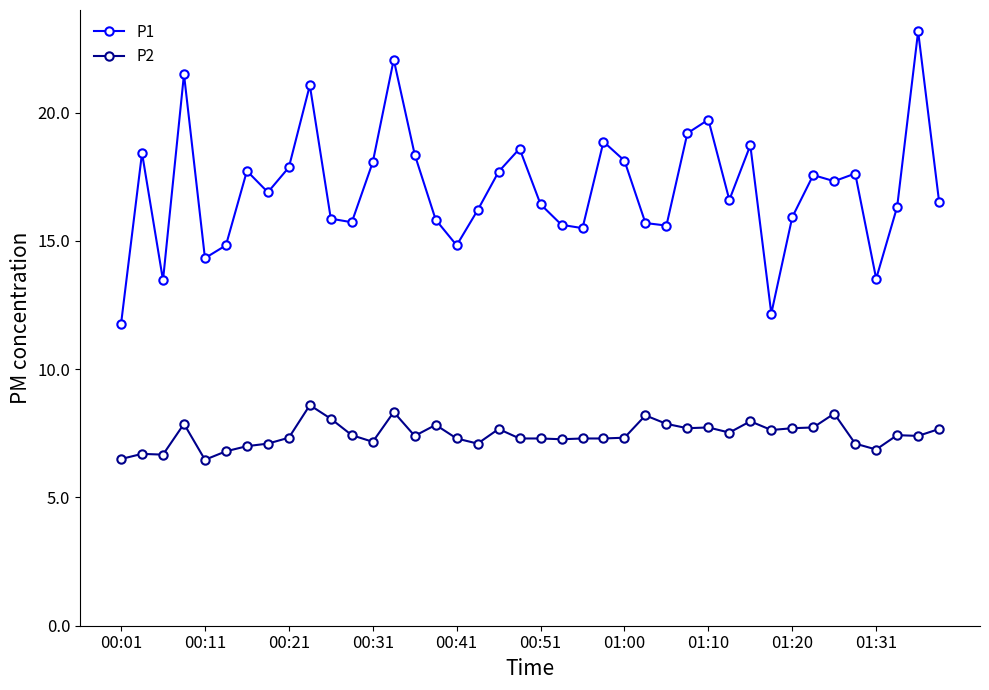

What is the average value of the P2 series?

7.4